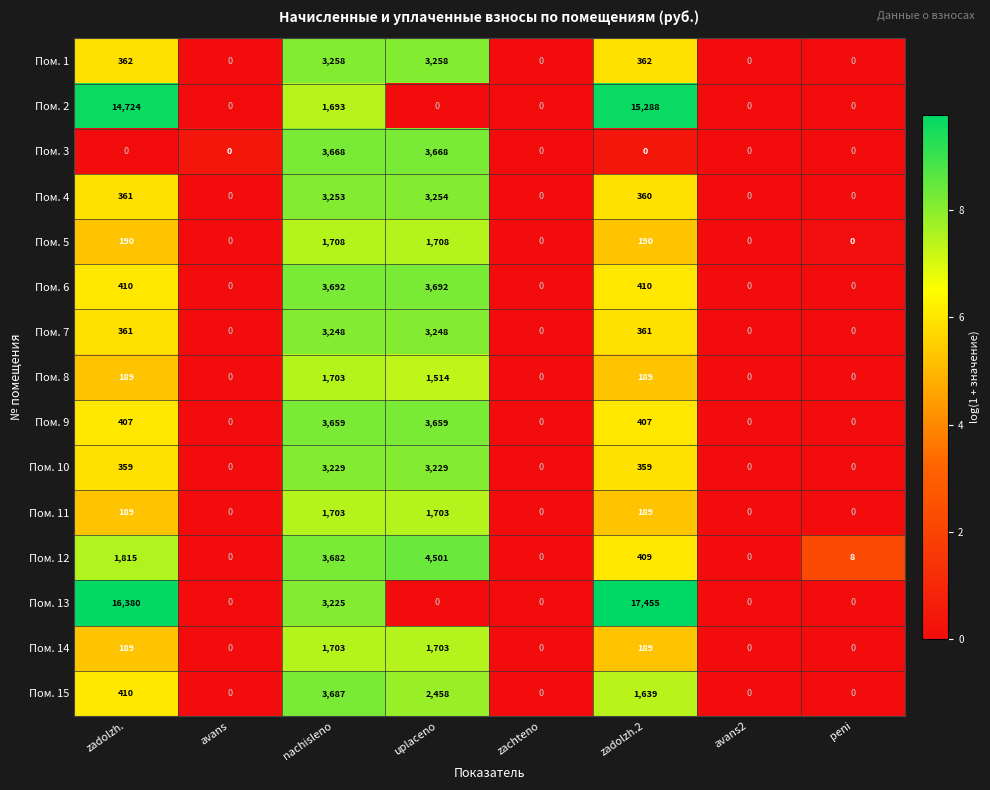

True or false: Пом. 14 has a value of 0 at zachteno.

True